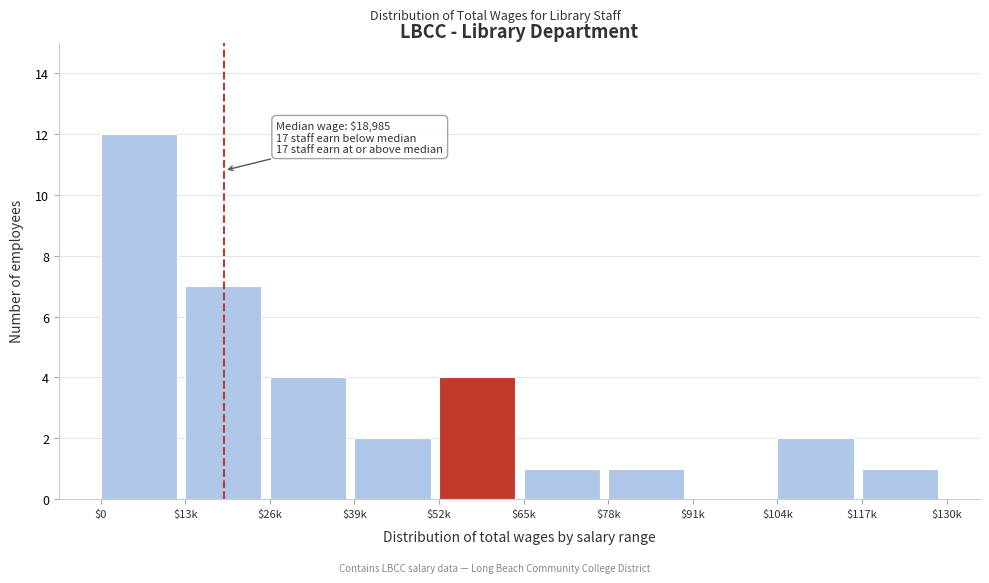

True or false: the data shows 2 at $65k.

False